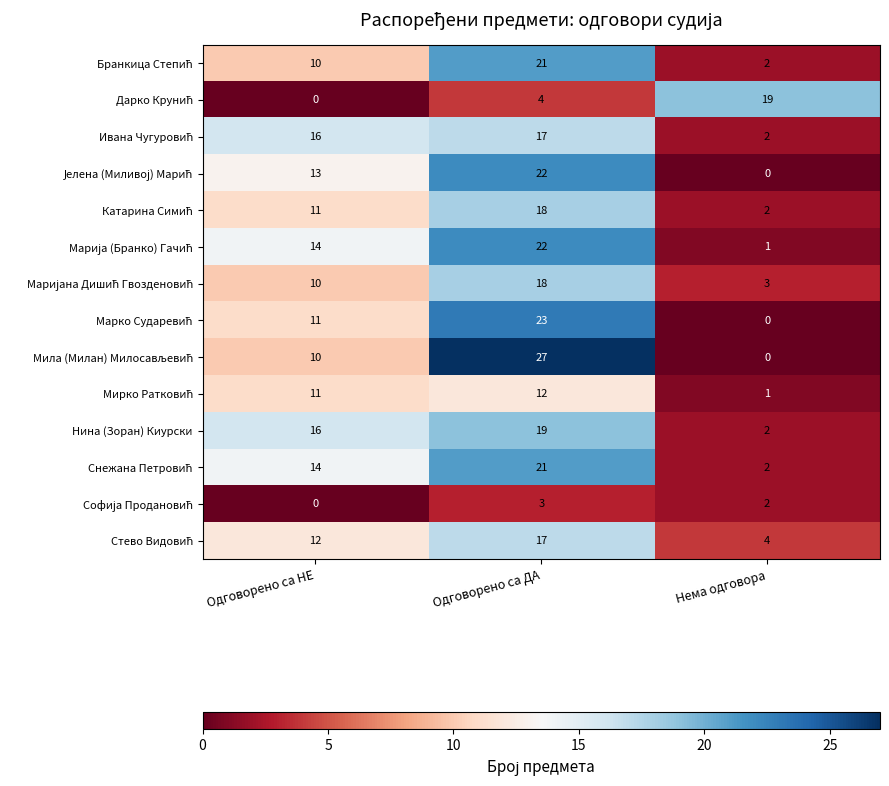

At which label does Нина (Зоран) Киурски reach its minimum?

Нема одговора